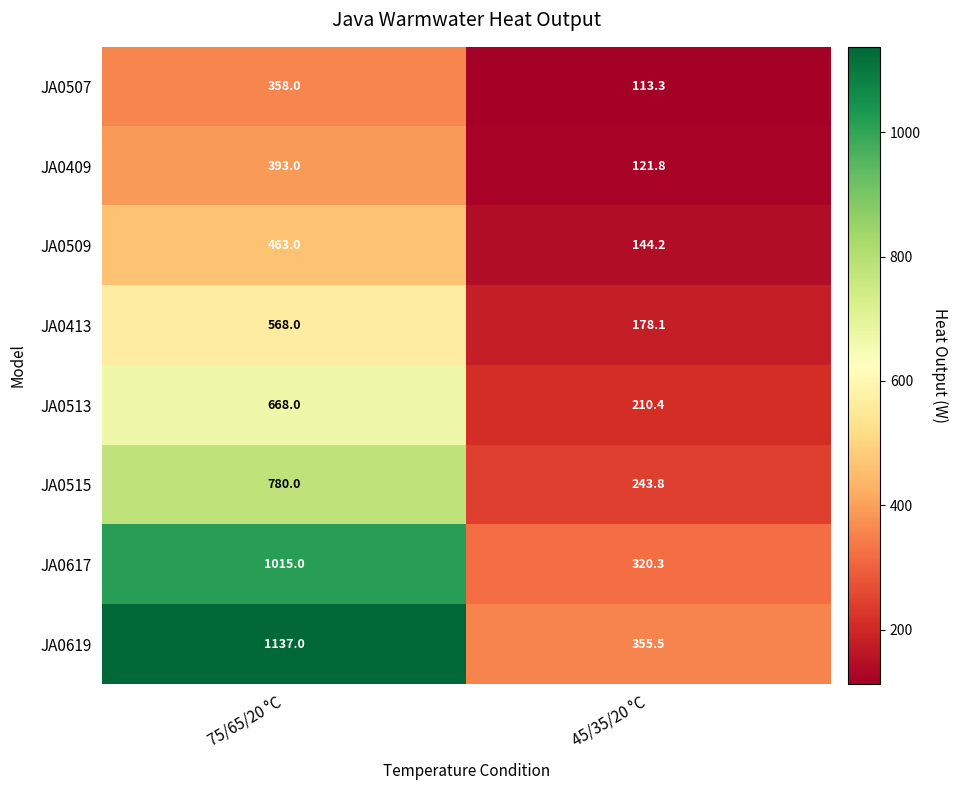

What is the approximate value of JA0409 at 45/35/20 °C?

121.8